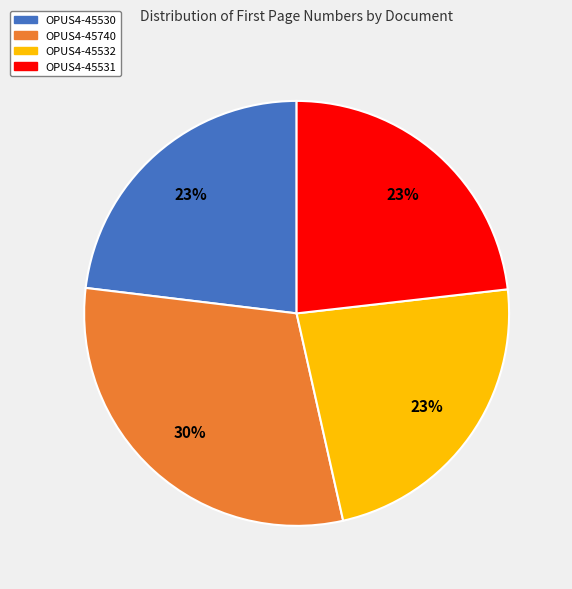

Is OPUS4-45740 the majority of the pie?

No